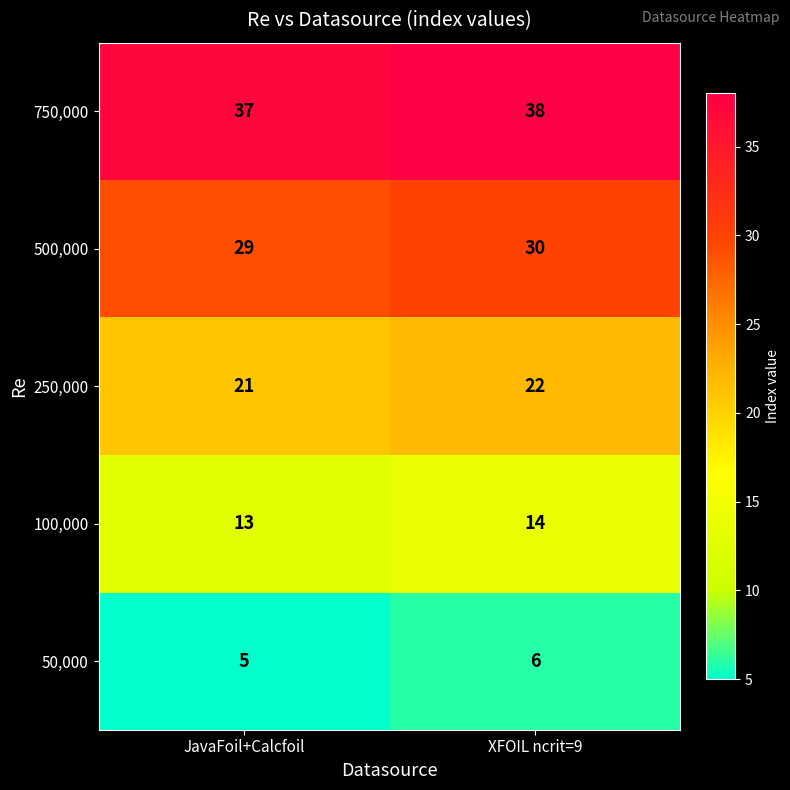

What is the approximate value of 750,000 at JavaFoil+Calcfoil?

37